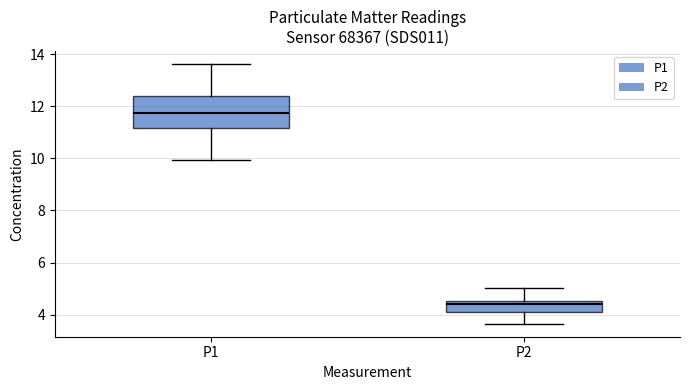

Which box is the tallest, from its lower edge to its upper edge?

P1